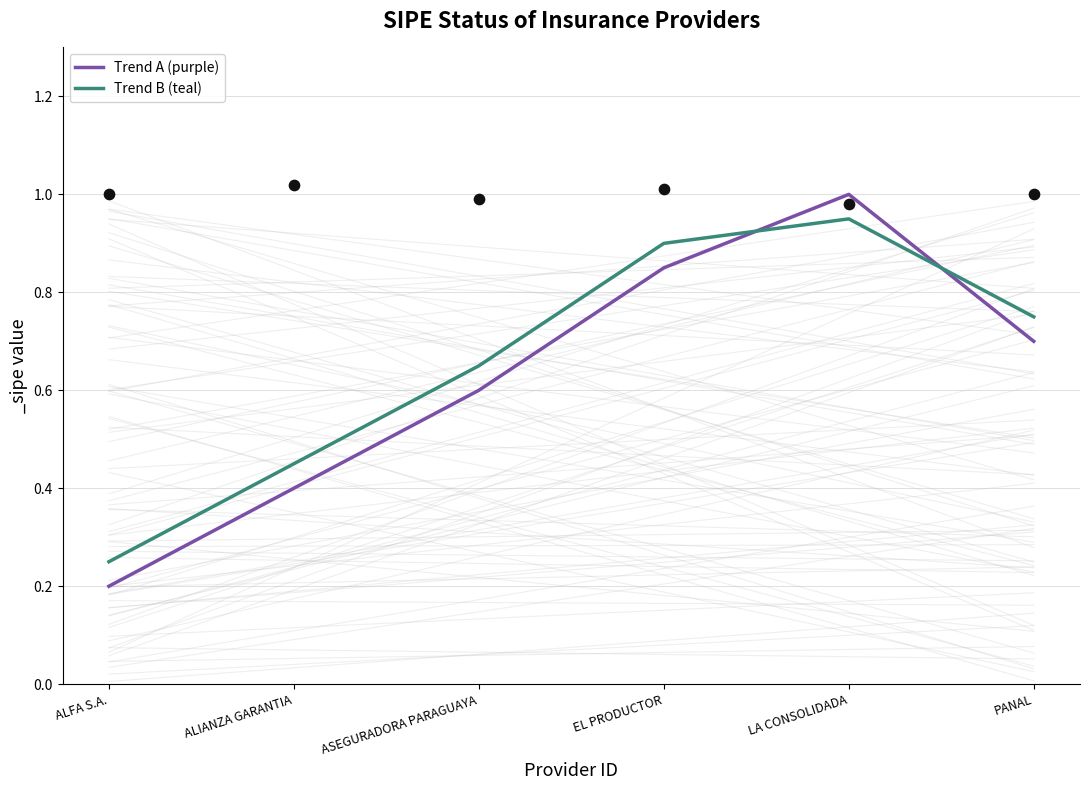

At which category is the sum across all series the highest?

LA CONSOLIDADA